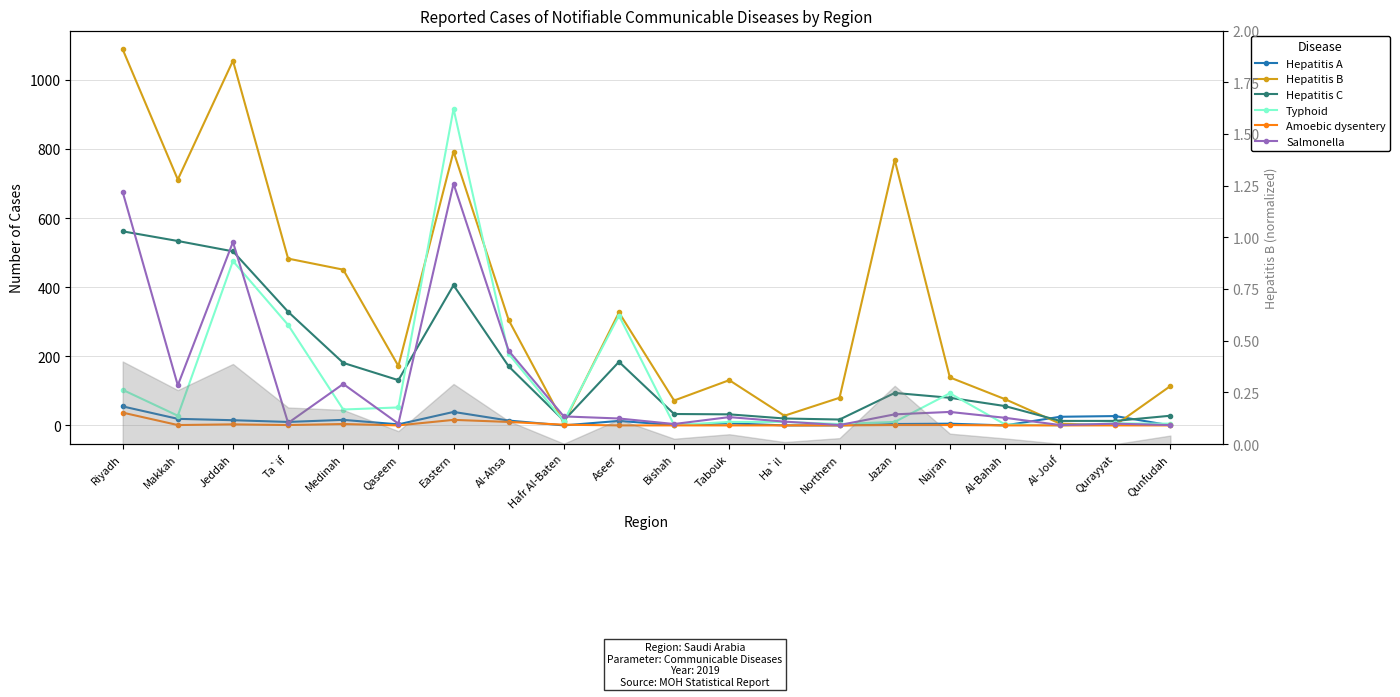

Which series changed the most between Aseer and Bishah?

Typhoid